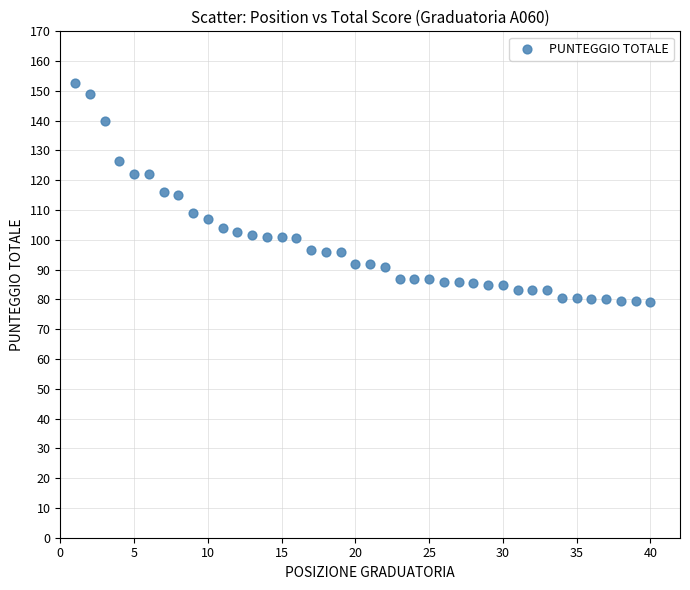

What is the range of Y values (max minus min)?

73.5